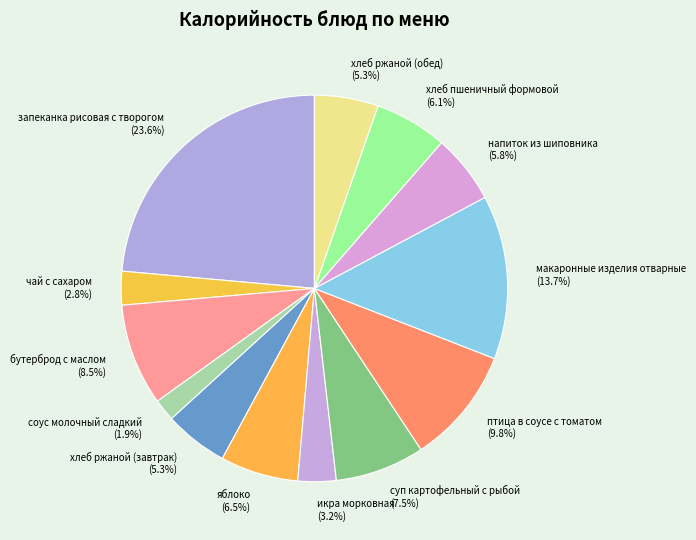

What is the largest slice in the pie chart?

запеканка рисовая с творогом